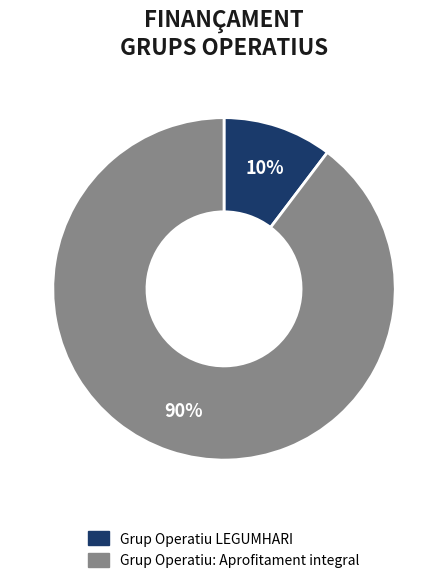

Between Grup Operatiu LEGUMHARI and Grup Operatiu: Aprofitament integral, which is larger?

Grup Operatiu: Aprofitament integral